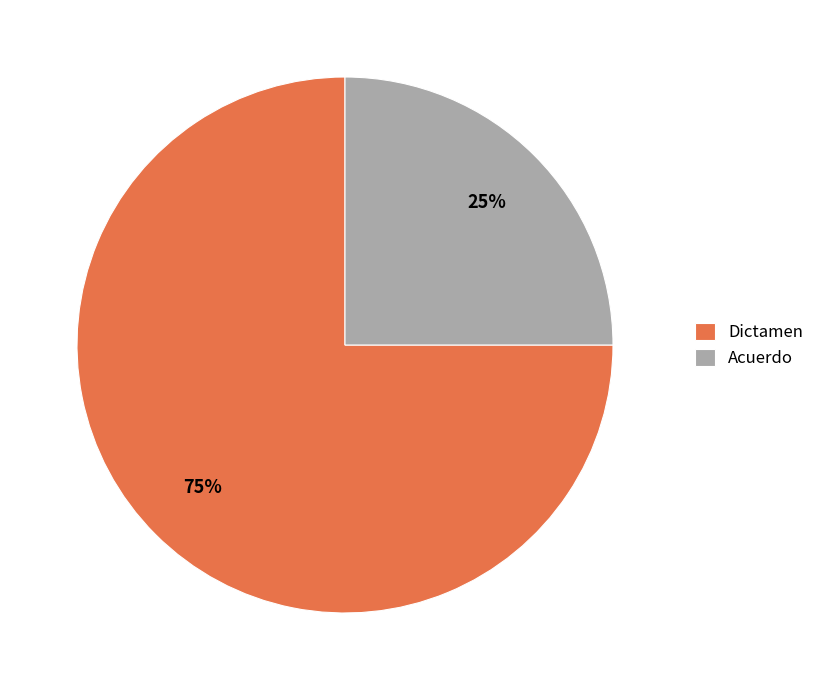

To the nearest percent, what is the difference between the Acuerdo and Dictamen slice percentages?

50%